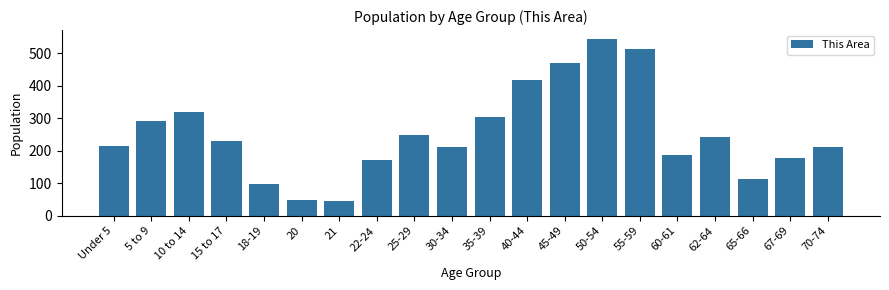

Is it true that the value at 15 to 17 is 231?

True